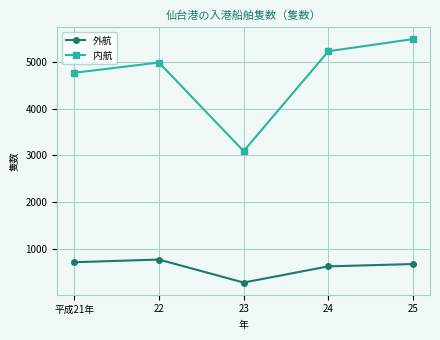

True or false: 内航 and 外航 intersect in this chart.

False